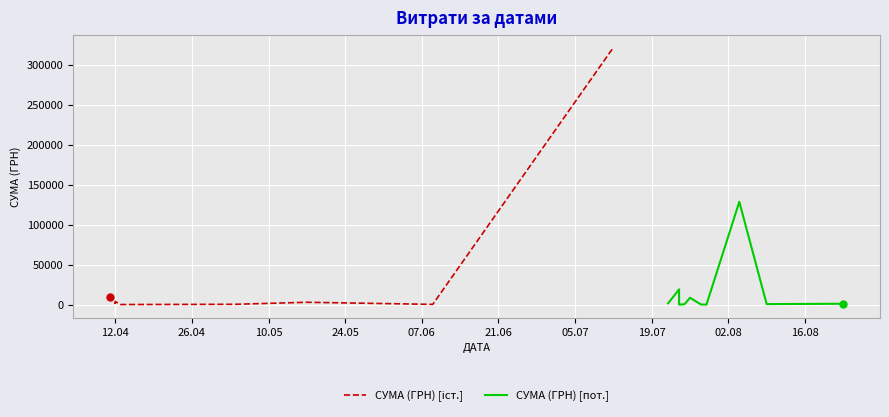

Which series has the largest total across all categories?

СУМА (ГРН) [іст.]